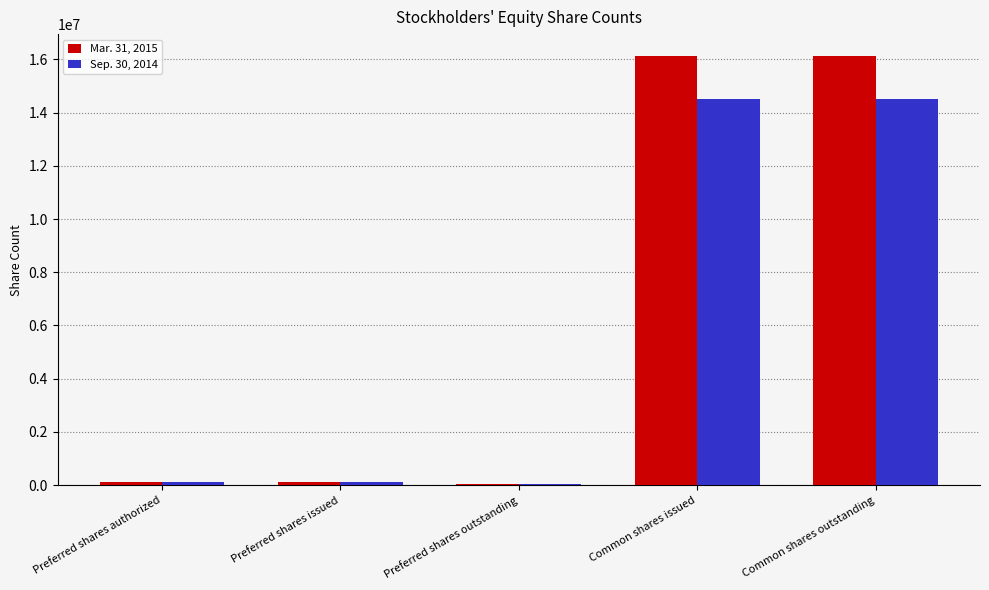

Reading left to right, extract all data points from this chart.

Mar. 31, 2015: Preferred shares authorized=127840	Preferred shares issued=127840	Preferred shares outstanding=38203	Common shares issued=16141805	Common shares outstanding=16141805
Sep. 30, 2014: Preferred shares authorized=127840	Preferred shares issued=127840	Preferred shares outstanding=38203	Common shares issued=14525248	Common shares outstanding=14525248